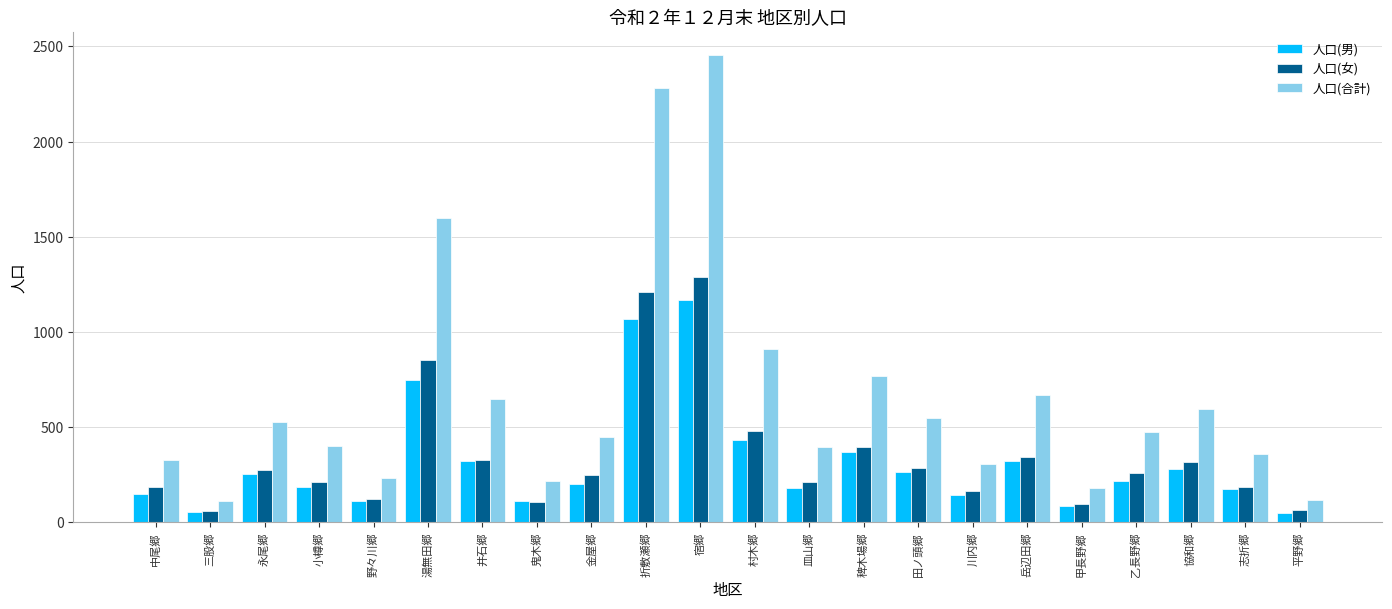

Is the value of 人口(合計) at 志折郷 greater than the value of 人口(男) at 金屋郷?

Yes